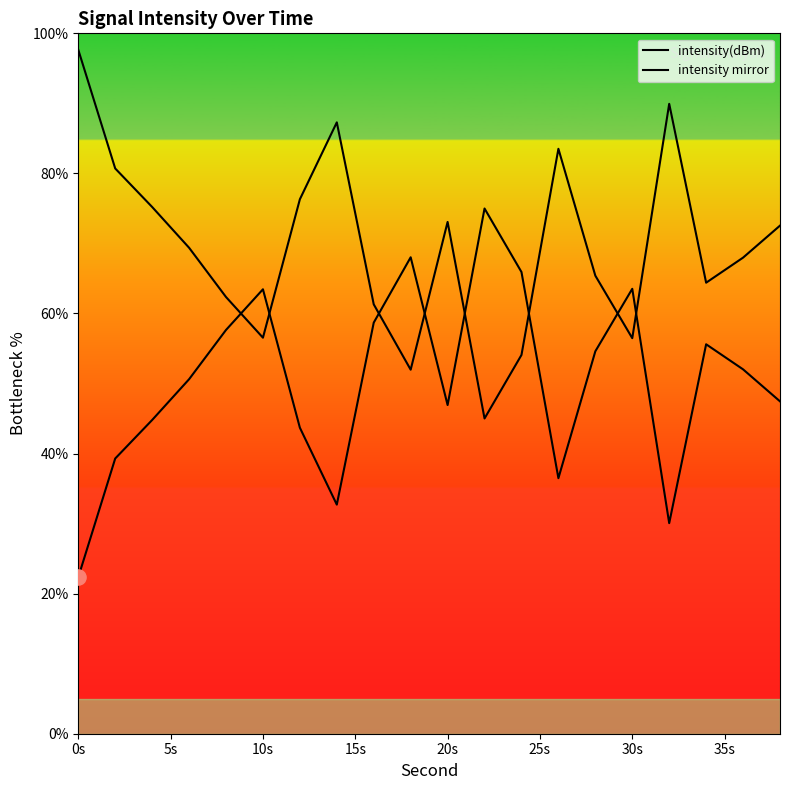

Is the value of intensity(dBm) at 13 greater than the value of intensity mirror at 15?

No